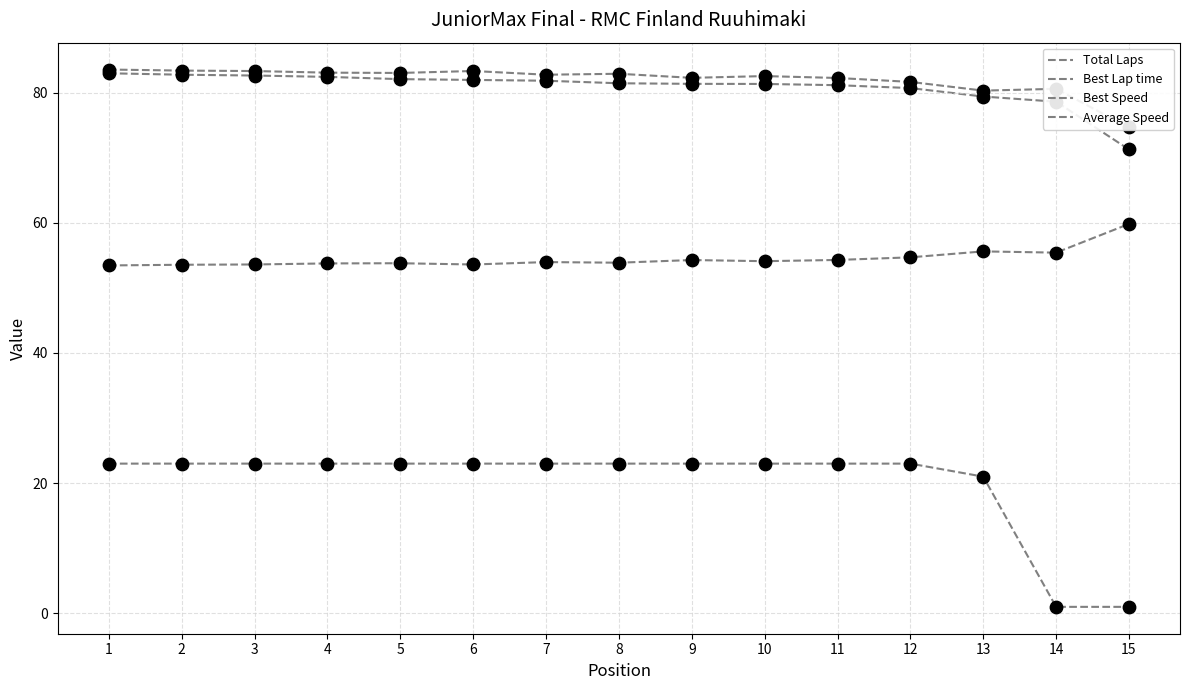

Which series has the largest total across all categories?

Best Speed